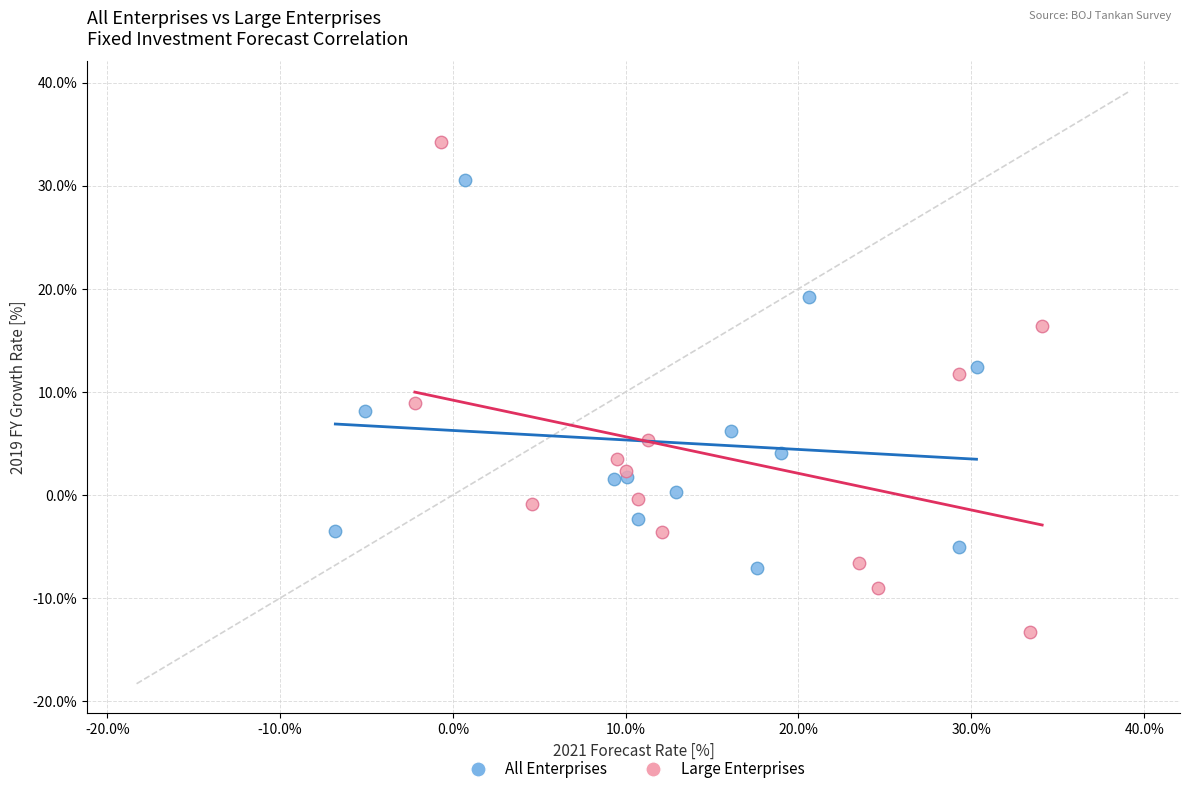

Which series has the widest spread of Y values?

Large Enterprises